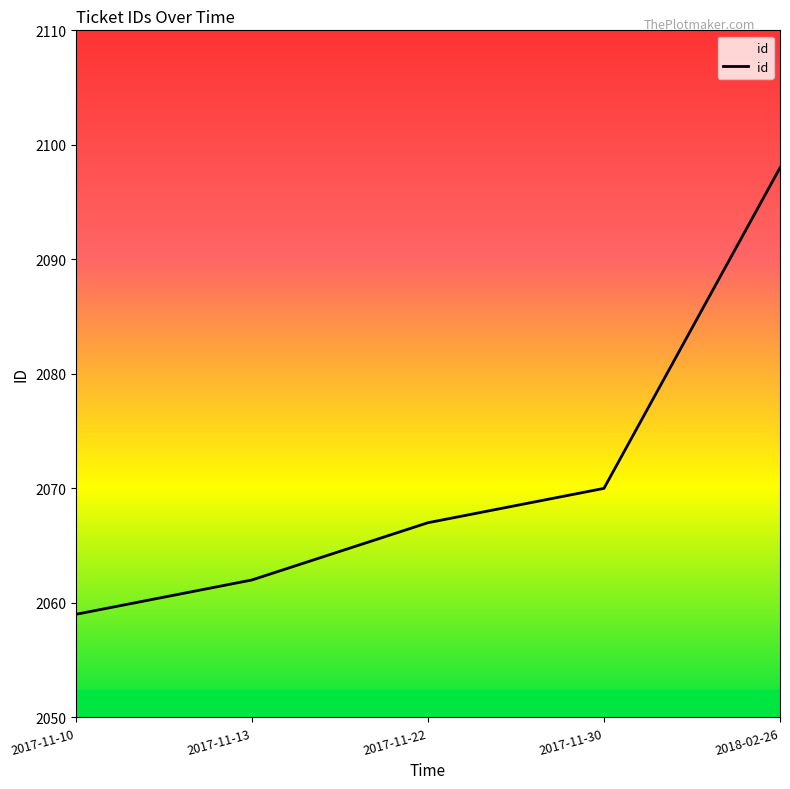

Approximately how many times larger is the value at 2017-11-10 compared to 2017-11-22?

1.0